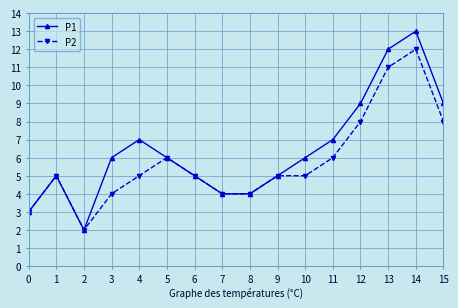

How many distinct data groups are displayed?

2